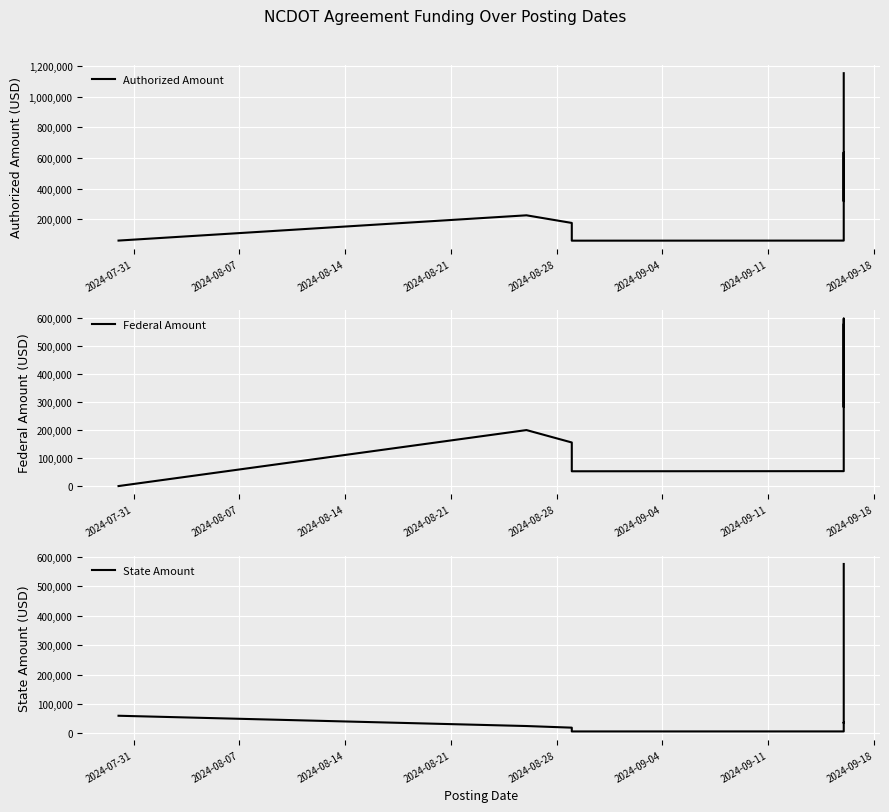

Count the number of categories in the chart.

8